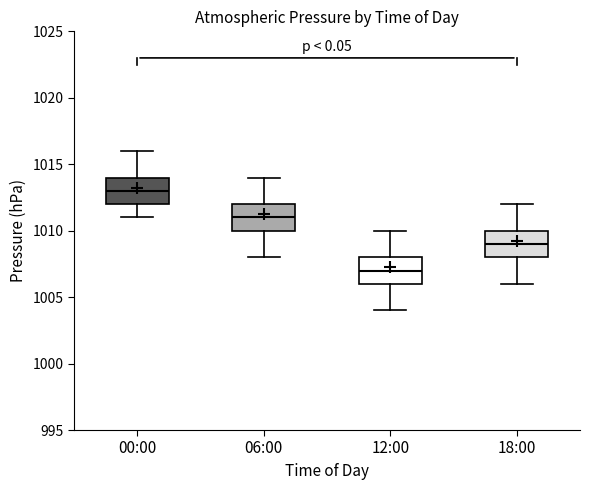

Reading left to right, read every box against the y-axis: the position of its median line, the range the box covers, and the ends of its whiskers. The values are not printed on the chart, so give them approximately, as read against the axis.

00:00: median 1013, box 1012 to 1014, whiskers 1011 to 1016
06:00: median 1011, box 1010 to 1012, whiskers 1008 to 1014
12:00: median 1007, box 1006 to 1008, whiskers 1004 to 1010
18:00: median 1009, box 1008 to 1010, whiskers 1006 to 1012